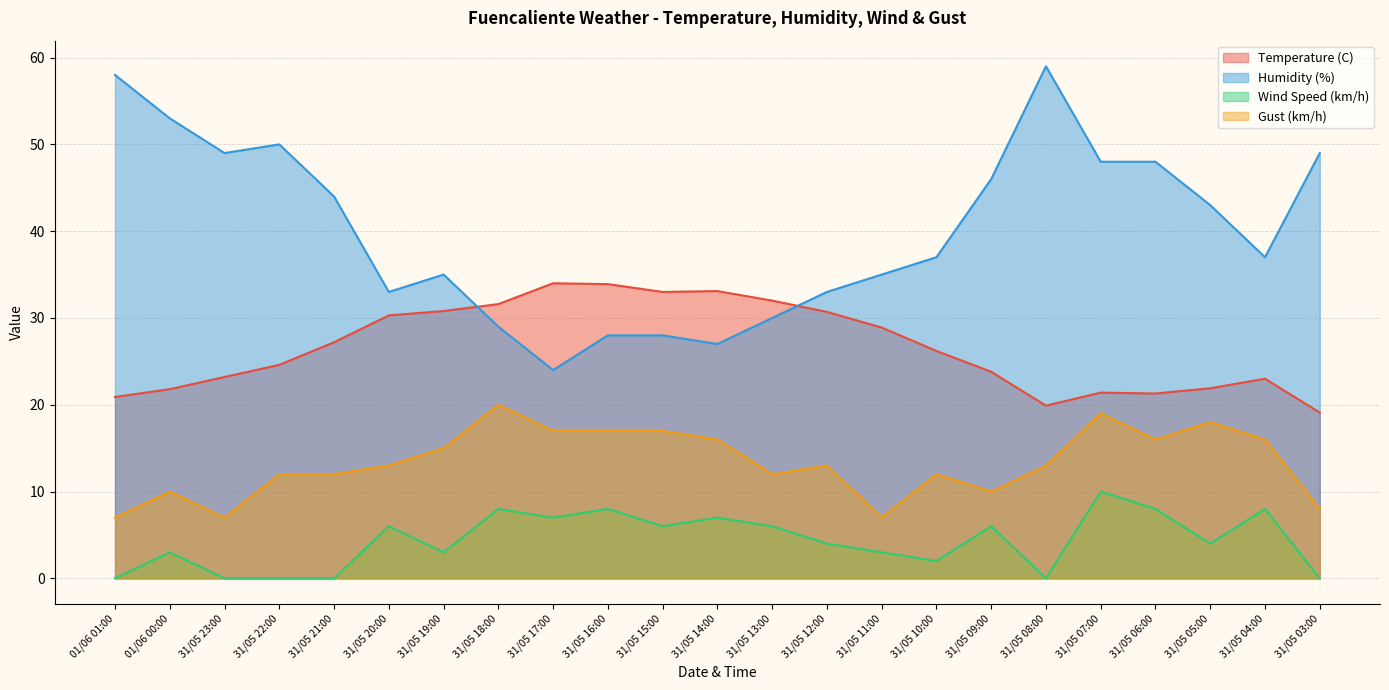

Reading left to right, list all the values displayed in this chart.

Temperature (C): 20.9	21.8	23.2	24.6	27.2	30.3	30.8	31.6	34.0	33.9	33.0	33.1	32.0	30.7	28.9	26.2	23.8	19.9	21.4	21.3	21.9	23.0	19.1
Humidity (%): 58.0	53.0	49.0	50.0	44.0	33.0	35.0	29.0	24.0	28.0	28.0	27.0	30.0	33.0	35.0	37.0	46.0	59.0	48.0	48.0	43.0	37.0	49.0
Wind Speed (km/h): 0.0	3.0	0.0	0.0	0.0	6.0	3.0	8.0	7.0	8.0	6.0	7.0	6.0	4.0	3.0	2.0	6.0	0.0	10.0	8.0	4.0	8.0	0.0
Gust (km/h): 7.0	10.0	7.0	12.0	12.0	13.0	15.0	20.0	17.0	17.0	17.0	16.0	12.0	13.0	7.0	12.0	10.0	13.0	19.0	16.0	18.0	16.0	8.0